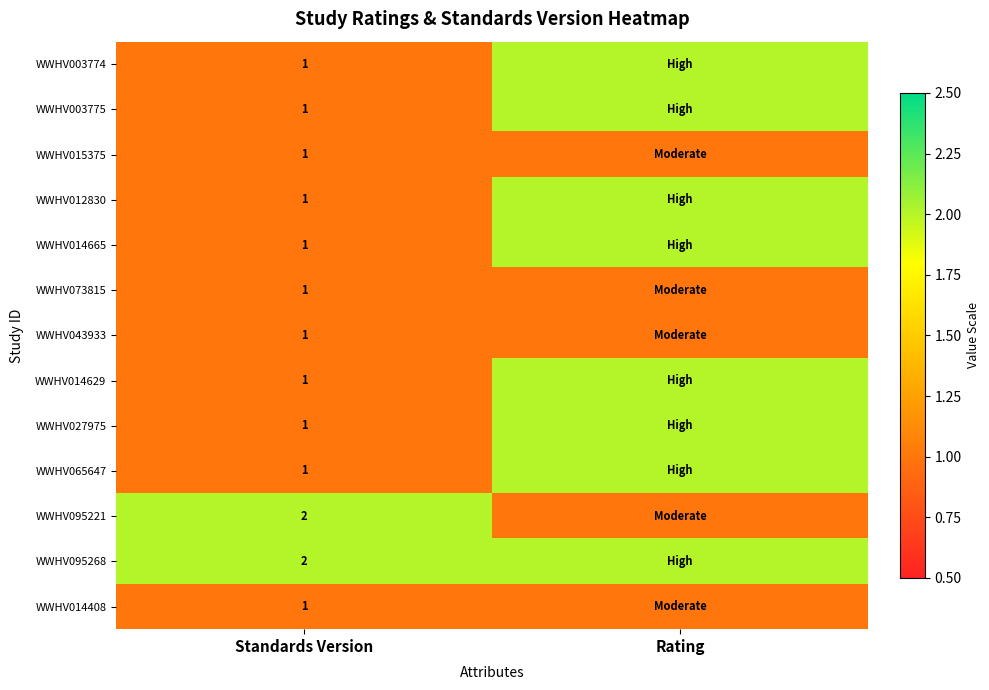

Is it true that WWHV014629 equals 1 at Standards Version?

True